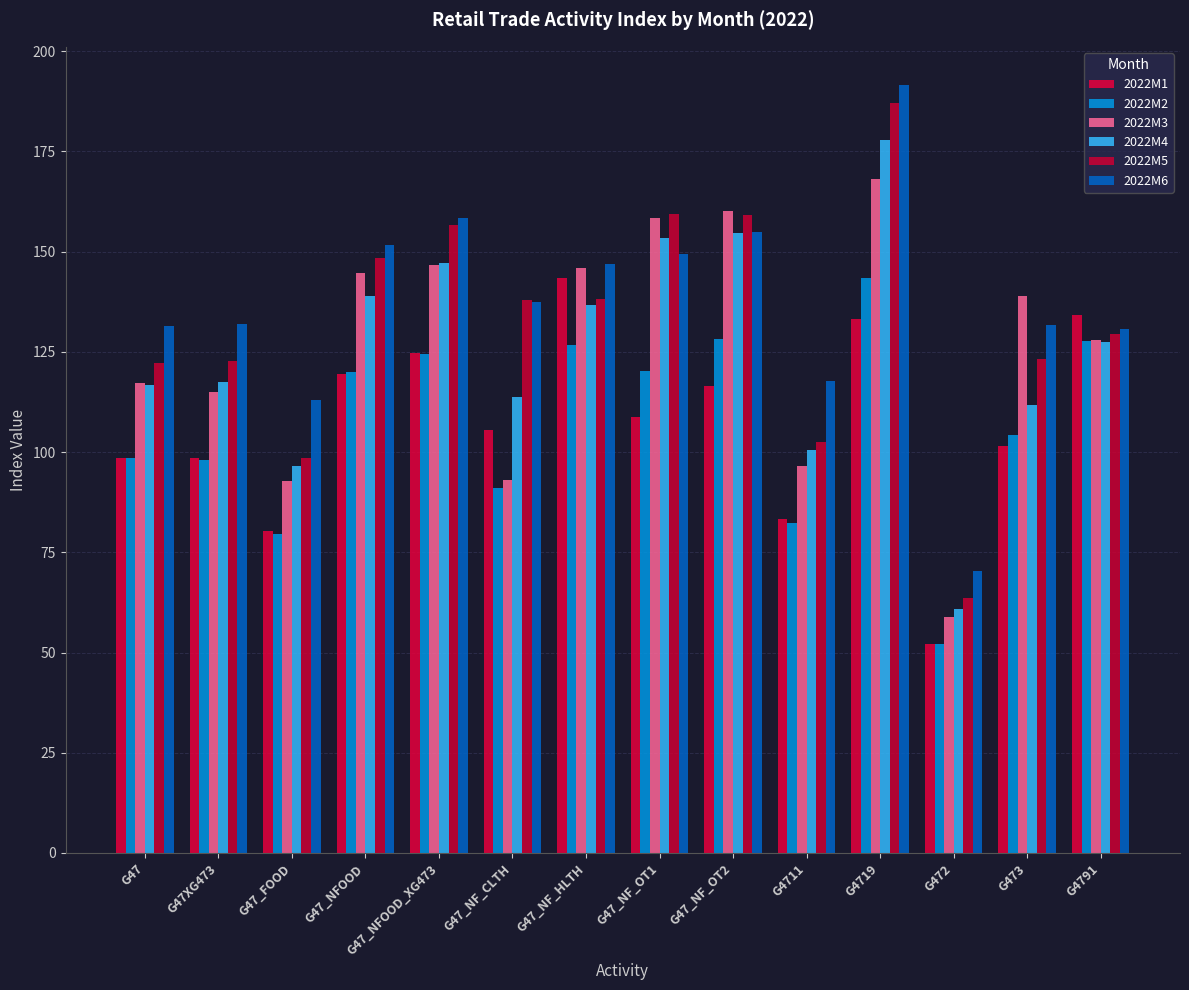

At which category is the sum across all series the highest?

G4719